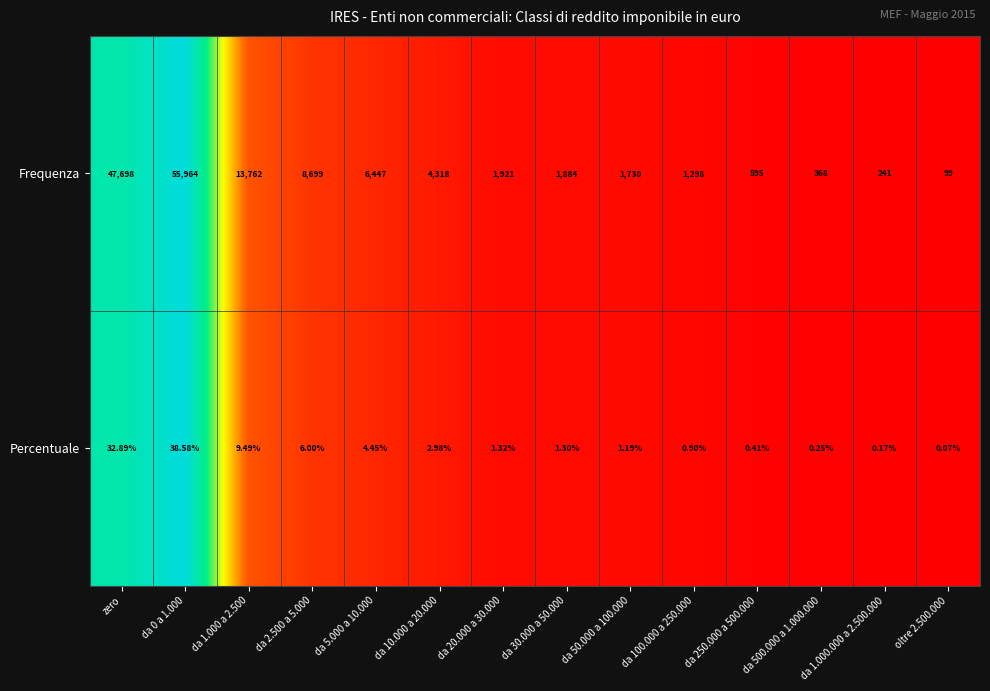

List the series in order of their overall mean, lowest first.

Percentuale, Frequenza